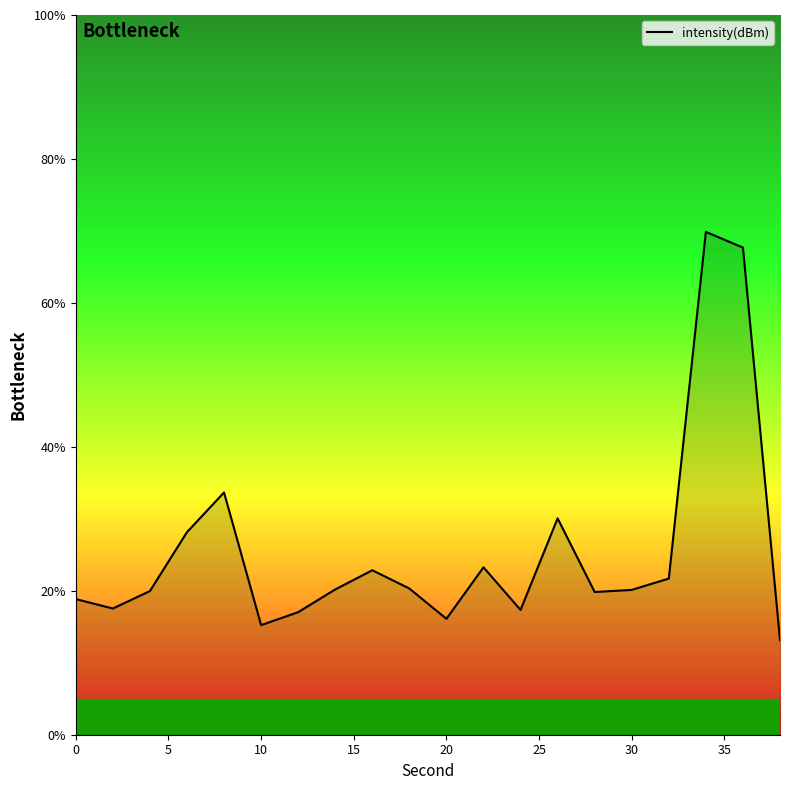

What is the difference between the maximum and minimum values?

56.7